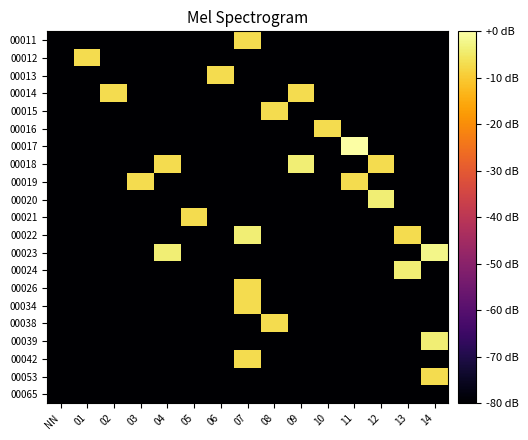

Reading left to right, extract all data points from this chart.

00011: NN=-80.0	01=-80.0	02=-80.0	03=-80.0	04=-80.0	05=-80.0	06=-80.0	07=-7.0	08=-80.0	09=-80.0	10=-80.0	11=-80.0	12=-80.0	13=-80.0	14=-80.0
00012: NN=-80.0	01=-7.0	02=-80.0	03=-80.0	04=-80.0	05=-80.0	06=-80.0	07=-80.0	08=-80.0	09=-80.0	10=-80.0	11=-80.0	12=-80.0	13=-80.0	14=-80.0
00013: NN=-80.0	01=-80.0	02=-80.0	03=-80.0	04=-80.0	05=-80.0	06=-7.0	07=-80.0	08=-80.0	09=-80.0	10=-80.0	11=-80.0	12=-80.0	13=-80.0	14=-80.0
00014: NN=-80.0	01=-80.0	02=-7.0	03=-80.0	04=-80.0	05=-80.0	06=-80.0	07=-80.0	08=-80.0	09=-7.0	10=-80.0	11=-80.0	12=-80.0	13=-80.0	14=-80.0
00015: NN=-80.0	01=-80.0	02=-80.0	03=-80.0	04=-80.0	05=-80.0	06=-80.0	07=-80.0	08=-7.0	09=-80.0	10=-80.0	11=-80.0	12=-80.0	13=-80.0	14=-80.0
00016: NN=-80.0	01=-80.0	02=-80.0	03=-80.0	04=-80.0	05=-80.0	06=-80.0	07=-80.0	08=-80.0	09=-80.0	10=-7.0	11=-80.0	12=-80.0	13=-80.0	14=-80.0
00017: NN=-80.0	01=-80.0	02=-80.0	03=-80.0	04=-80.0	05=-80.0	06=-80.0	07=-80.0	08=-80.0	09=-80.0	10=-80.0	11=0.0	12=-80.0	13=-80.0	14=-80.0
00018: NN=-80.0	01=-80.0	02=-80.0	03=-80.0	04=-7.0	05=-80.0	06=-80.0	07=-80.0	08=-80.0	09=-4.0	10=-80.0	11=-80.0	12=-7.0	13=-80.0	14=-80.0
00019: NN=-80.0	01=-80.0	02=-80.0	03=-7.0	04=-80.0	05=-80.0	06=-80.0	07=-80.0	08=-80.0	09=-80.0	10=-80.0	11=-7.0	12=-80.0	13=-80.0	14=-80.0
00020: NN=-80.0	01=-80.0	02=-80.0	03=-80.0	04=-80.0	05=-80.0	06=-80.0	07=-80.0	08=-80.0	09=-80.0	10=-80.0	11=-80.0	12=-4.0	13=-80.0	14=-80.0
00021: NN=-80.0	01=-80.0	02=-80.0	03=-80.0	04=-80.0	05=-7.0	06=-80.0	07=-80.0	08=-80.0	09=-80.0	10=-80.0	11=-80.0	12=-80.0	13=-80.0	14=-80.0
00022: NN=-80.0	01=-80.0	02=-80.0	03=-80.0	04=-80.0	05=-80.0	06=-80.0	07=-4.0	08=-80.0	09=-80.0	10=-80.0	11=-80.0	12=-80.0	13=-7.0	14=-80.0
00023: NN=-80.0	01=-80.0	02=-80.0	03=-80.0	04=-4.0	05=-80.0	06=-80.0	07=-80.0	08=-80.0	09=-80.0	10=-80.0	11=-80.0	12=-80.0	13=-80.0	14=-2.2
00024: NN=-80.0	01=-80.0	02=-80.0	03=-80.0	04=-80.0	05=-80.0	06=-80.0	07=-80.0	08=-80.0	09=-80.0	10=-80.0	11=-80.0	12=-80.0	13=-4.0	14=-80.0
00026: NN=-80.0	01=-80.0	02=-80.0	03=-80.0	04=-80.0	05=-80.0	06=-80.0	07=-7.0	08=-80.0	09=-80.0	10=-80.0	11=-80.0	12=-80.0	13=-80.0	14=-80.0
00034: NN=-80.0	01=-80.0	02=-80.0	03=-80.0	04=-80.0	05=-80.0	06=-80.0	07=-7.0	08=-80.0	09=-80.0	10=-80.0	11=-80.0	12=-80.0	13=-80.0	14=-80.0
00038: NN=-80.0	01=-80.0	02=-80.0	03=-80.0	04=-80.0	05=-80.0	06=-80.0	07=-80.0	08=-7.0	09=-80.0	10=-80.0	11=-80.0	12=-80.0	13=-80.0	14=-80.0
00039: NN=-80.0	01=-80.0	02=-80.0	03=-80.0	04=-80.0	05=-80.0	06=-80.0	07=-80.0	08=-80.0	09=-80.0	10=-80.0	11=-80.0	12=-80.0	13=-80.0	14=-4.0
00042: NN=-80.0	01=-80.0	02=-80.0	03=-80.0	04=-80.0	05=-80.0	06=-80.0	07=-7.0	08=-80.0	09=-80.0	10=-80.0	11=-80.0	12=-80.0	13=-80.0	14=-80.0
00053: NN=-80.0	01=-80.0	02=-80.0	03=-80.0	04=-80.0	05=-80.0	06=-80.0	07=-80.0	08=-80.0	09=-80.0	10=-80.0	11=-80.0	12=-80.0	13=-80.0	14=-7.0
00065: NN=-80.0	01=-80.0	02=-80.0	03=-80.0	04=-80.0	05=-80.0	06=-80.0	07=-80.0	08=-80.0	09=-80.0	10=-80.0	11=-80.0	12=-80.0	13=-80.0	14=-80.0